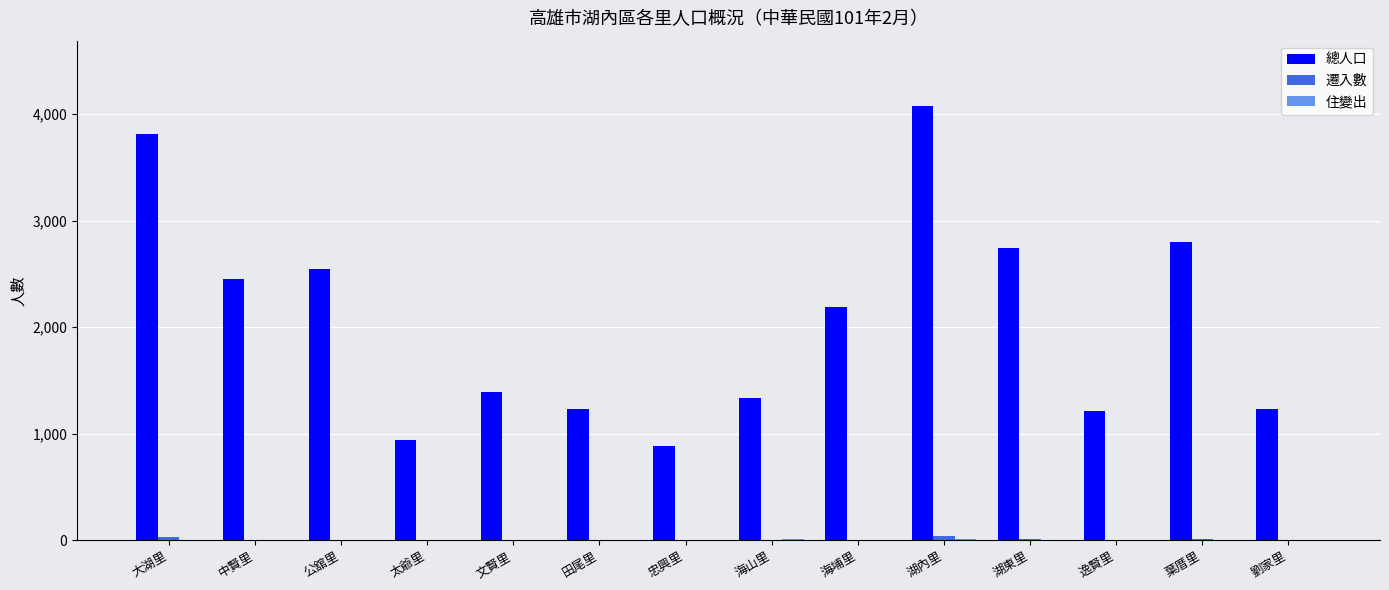

At which category is the sum across all series the highest?

湖內里